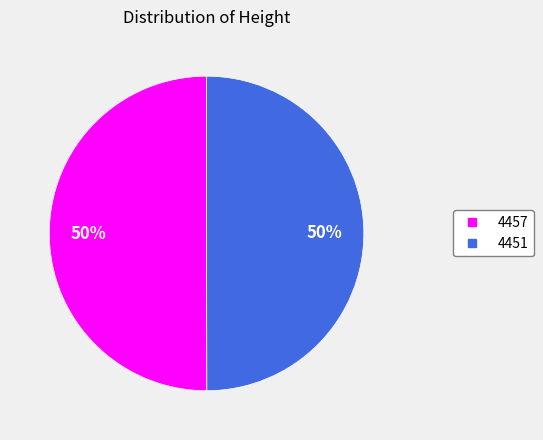

Do 4457 and 4451 together represent more than half of the pie?

Yes